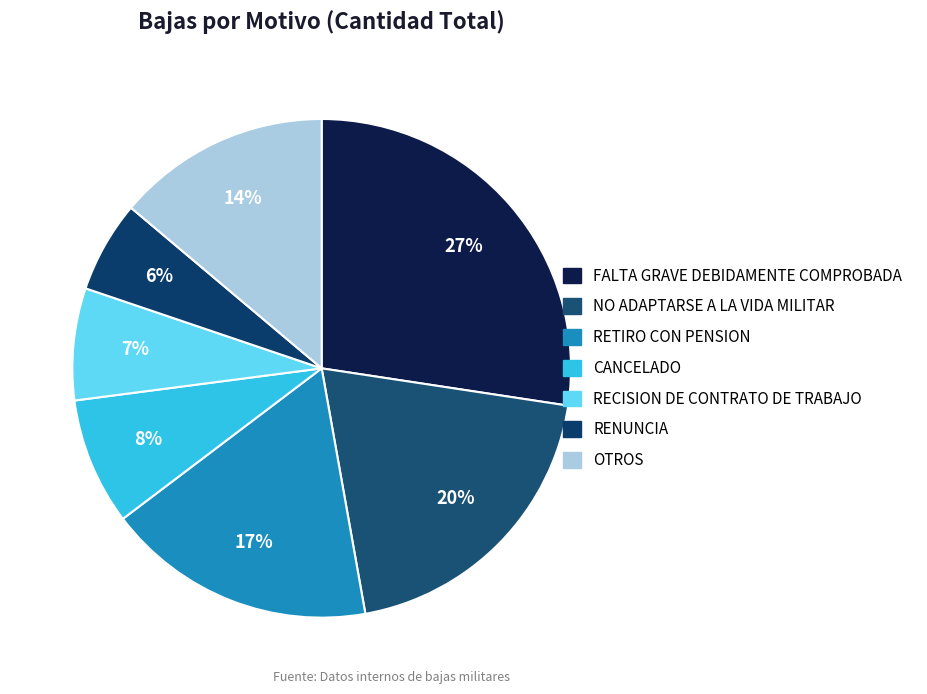

How many slices are in this pie chart?

7